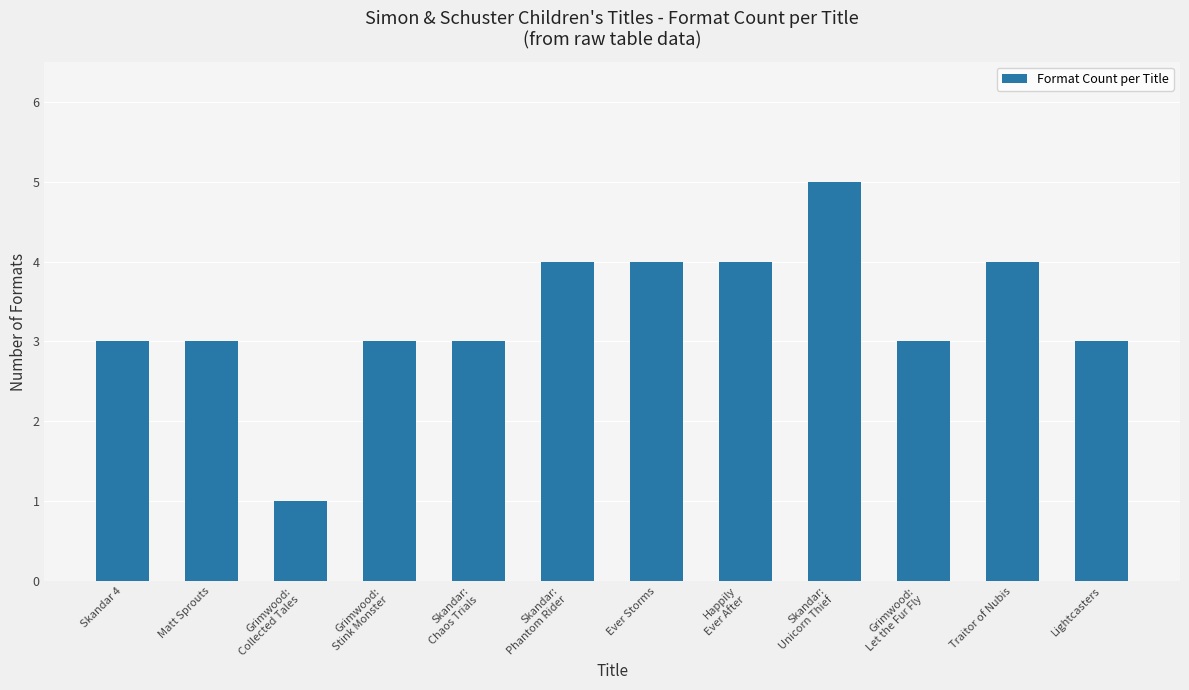

What position from the right is Traitor of Nubis?

2